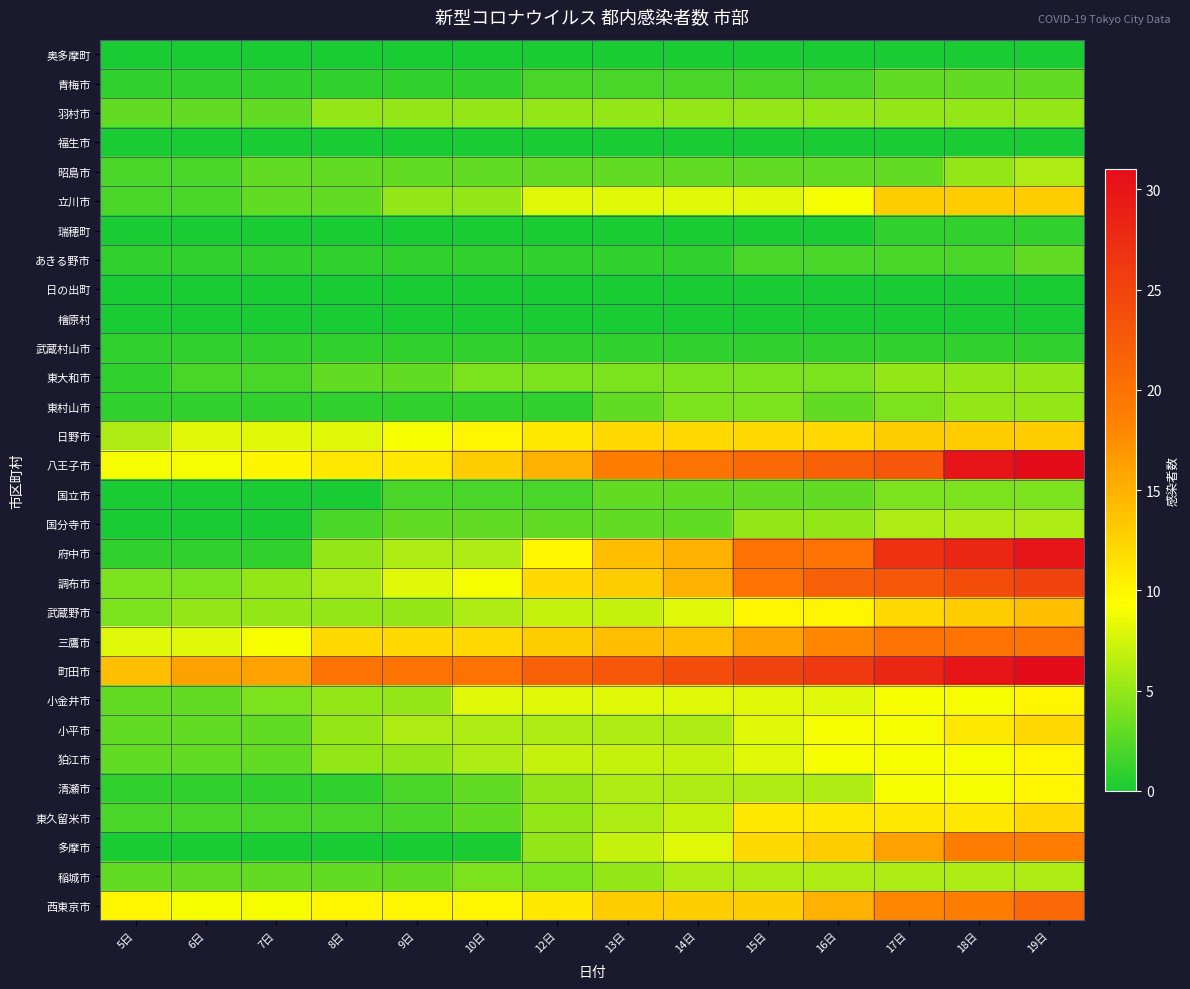

Between 14日 and 8日, which is larger?

14日